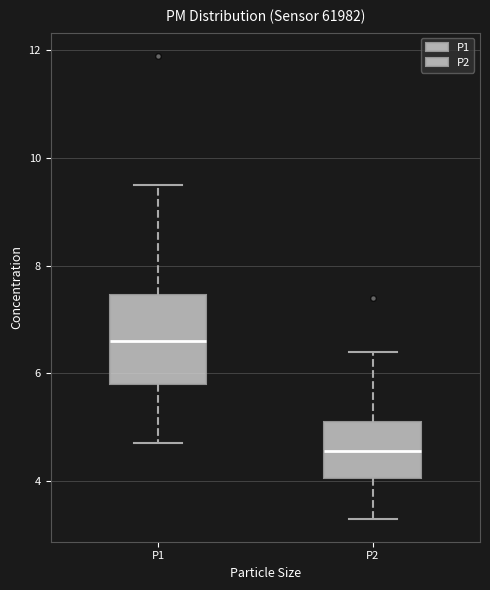

Where is the upper edge of the box for P1 on the y-axis? The values are not printed on the chart, so give them approximately, as read against the axis.

7.4